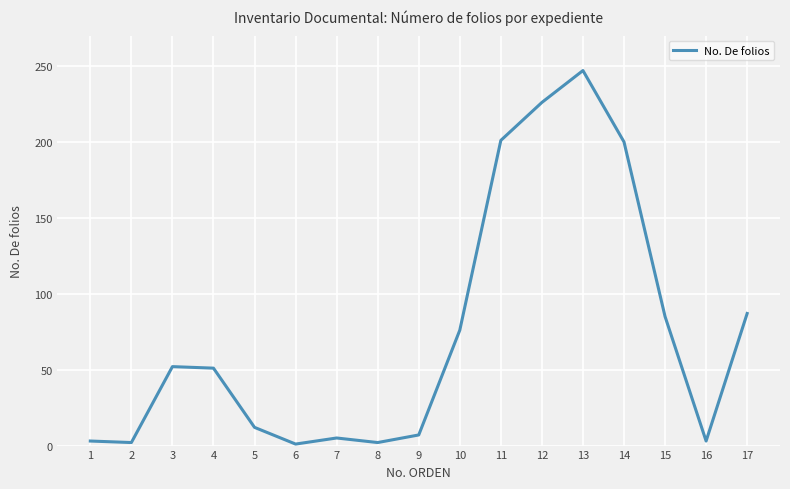

The value at 15 is 32. True or false?

False